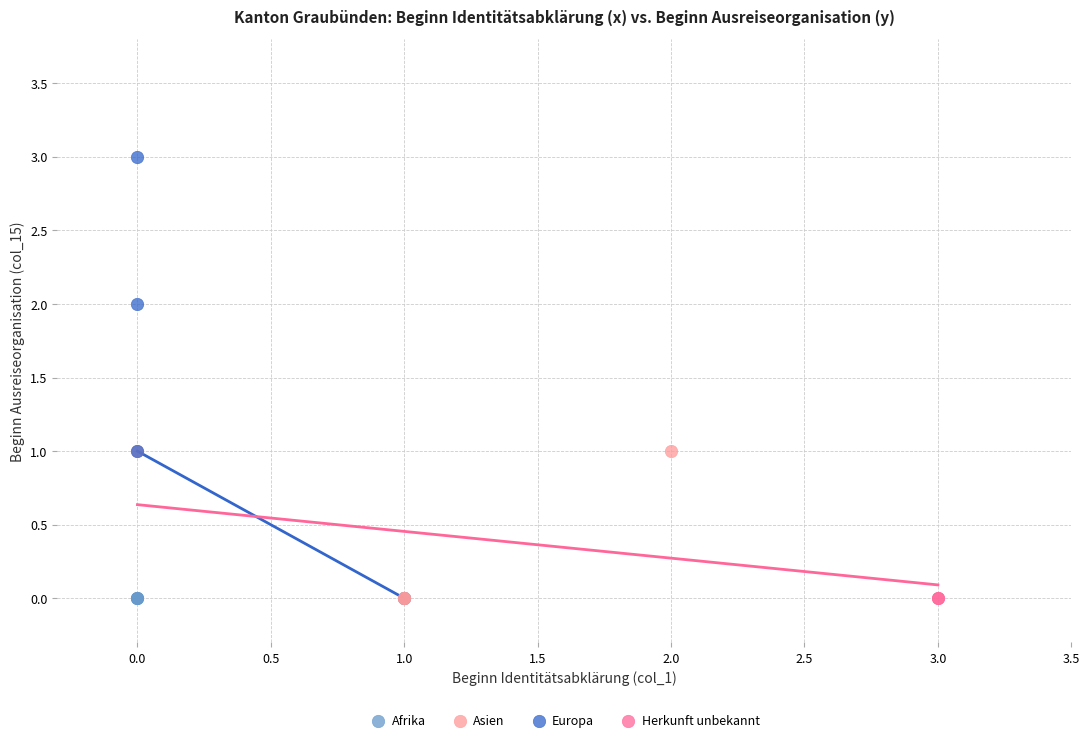

What are all the series names shown in the legend?

Afrika, Asien, Europa, Herkunft unbekannt